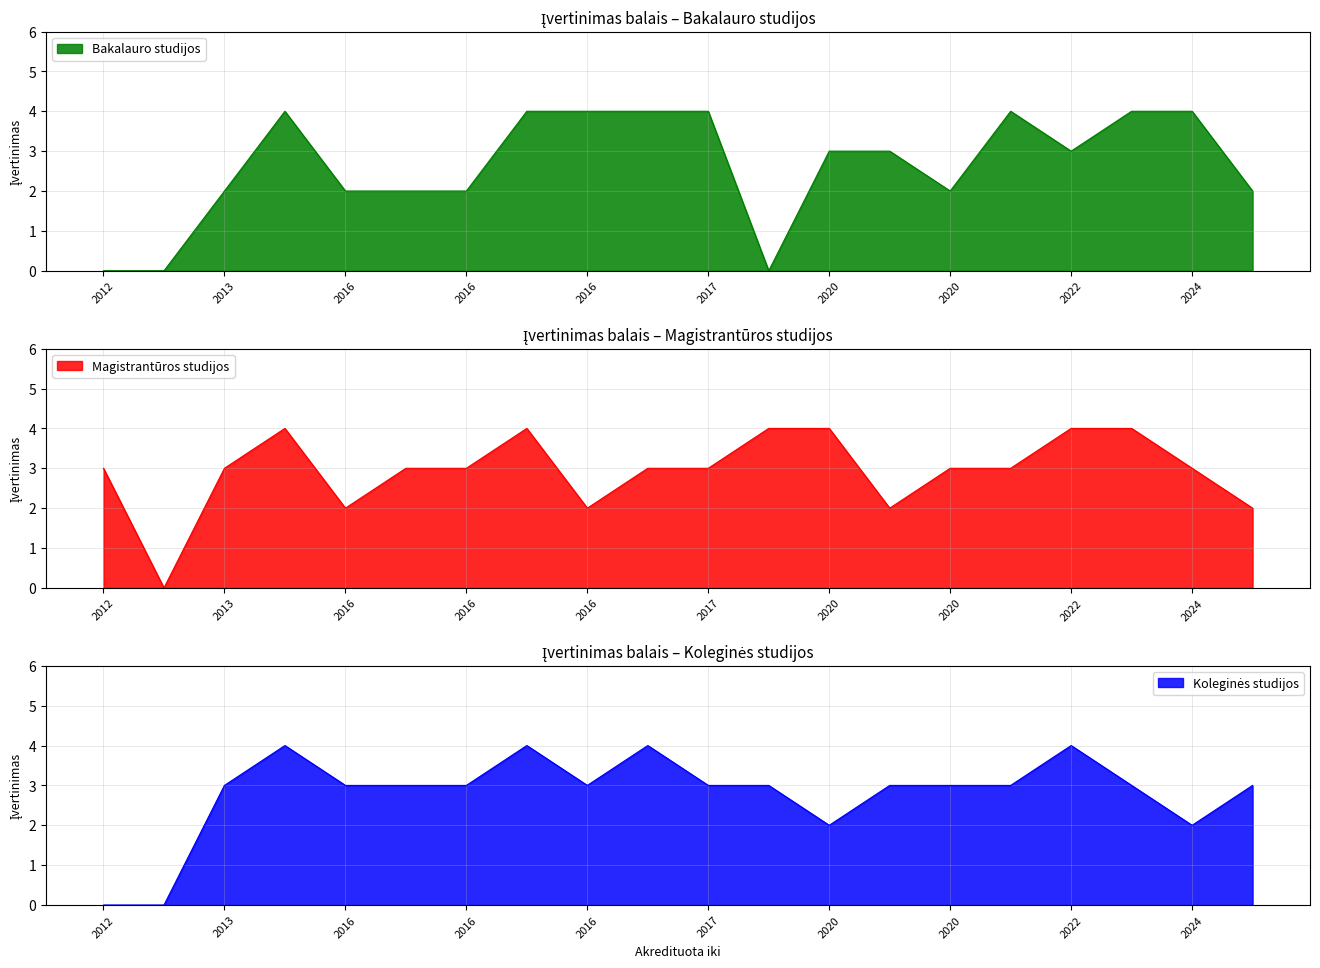

At which label is Magistrantūros studijos closest to 2?

2016